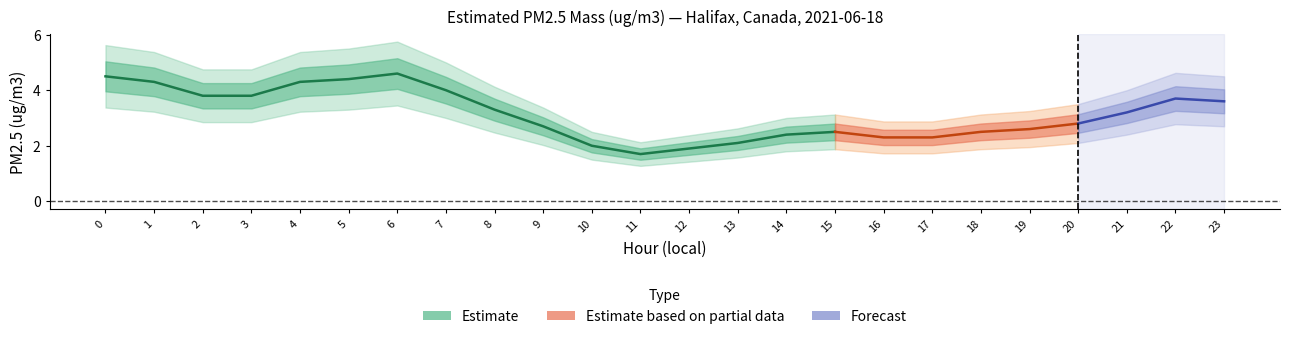

Approximately how many times larger is the value at 9 compared to 3?

0.7